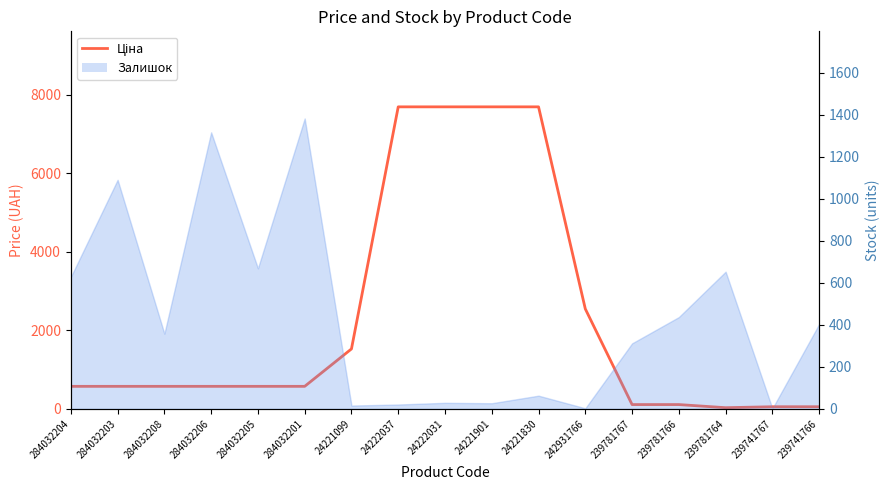

Which has a higher value, 239741767 or 284032201?

284032201